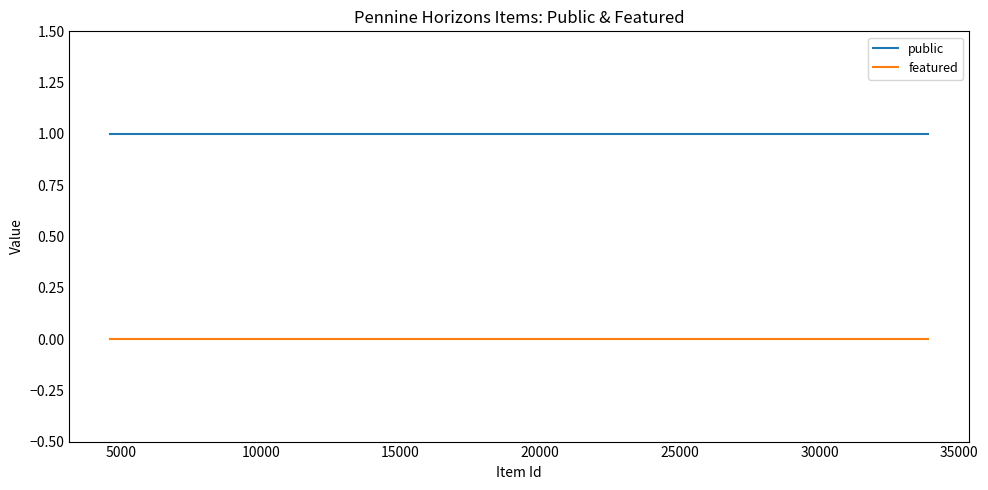

True or false: public has more than 0 interior local peaks.

False